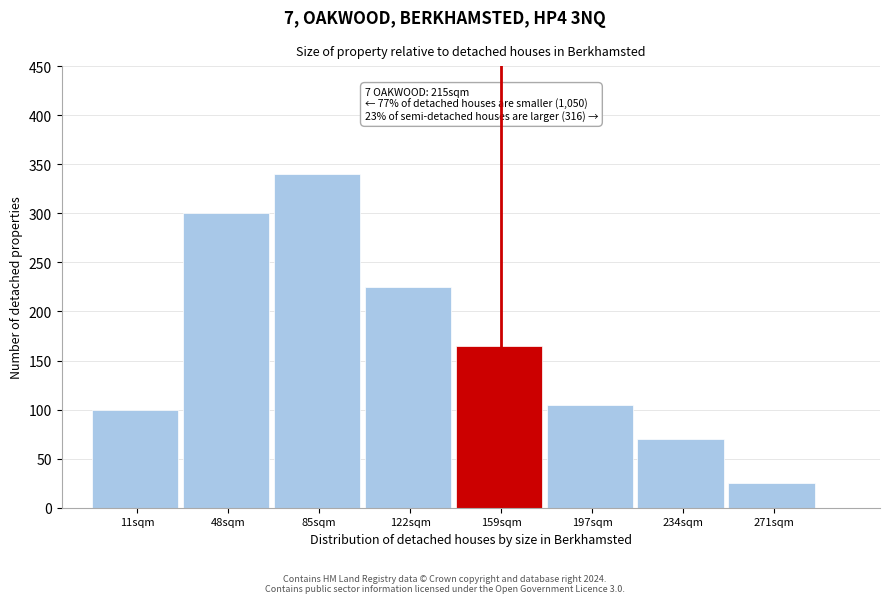

Reading right to left, extract all data points from this chart.

271sqm=25	234sqm=70	197sqm=105	159sqm=165	122sqm=225	85sqm=340	48sqm=300	11sqm=100